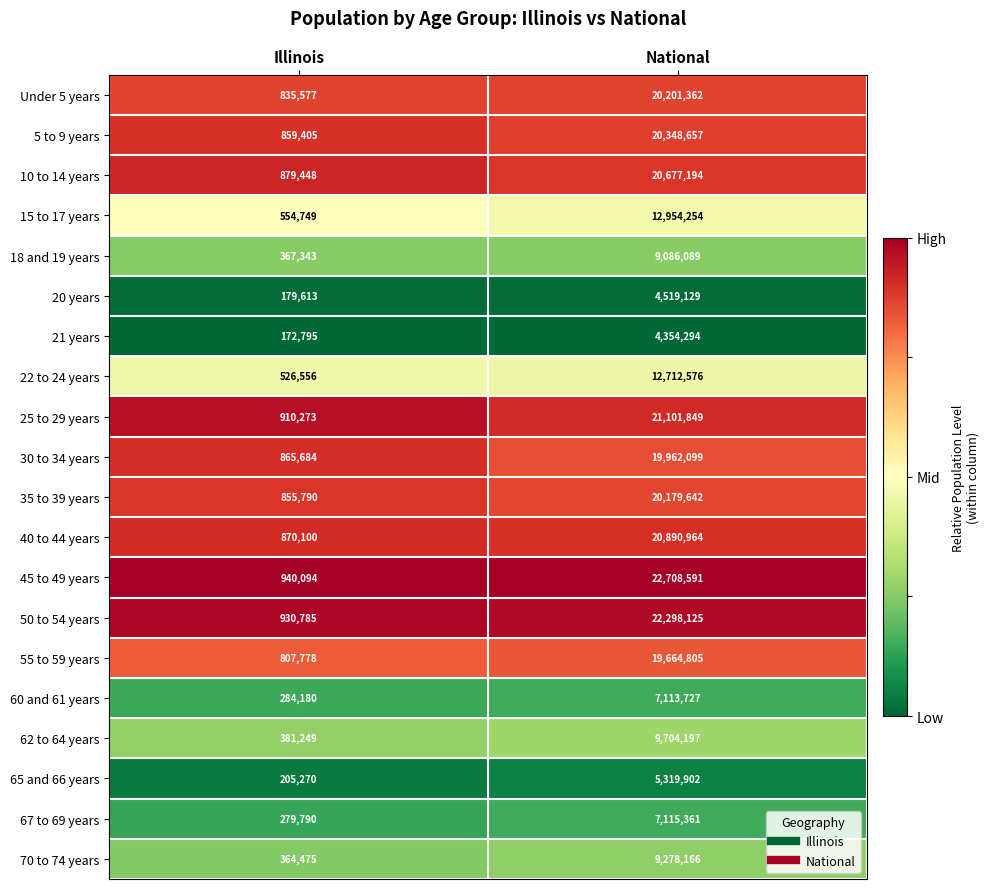

Which series has the largest total across all categories?

45 to 49 years